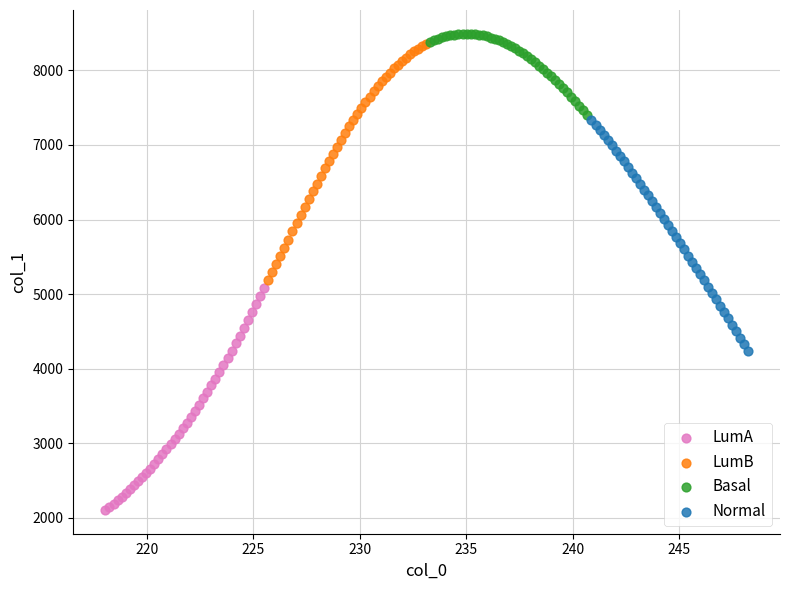

Which series contains the lowest Y value?

LumA